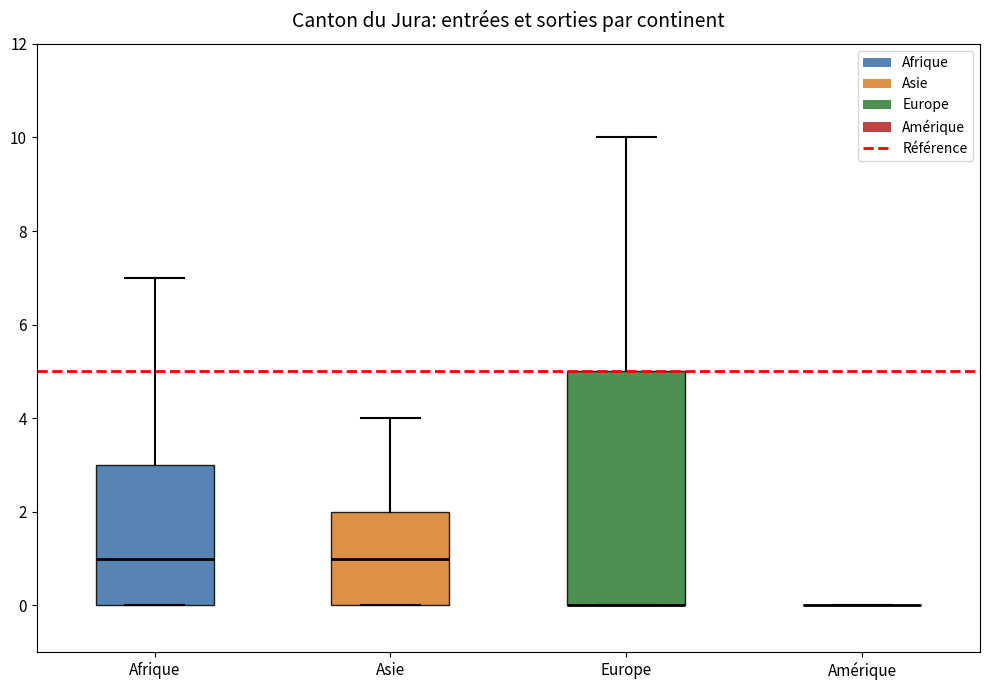

Reading left to right, transcribe this box plot: for each box, give where its median line is, the range the box spans, and where its two whiskers end, as read against the y-axis. The values are not printed on the chart, so give them approximately, as read against the axis.

Afrique: median 1, box 0 to 3, whiskers 0 to 7
Asie: median 1, box 0 to 2, whiskers 0 to 4
Europe: median 0 (drawn on the box's lower edge), box 0 to 5, whiskers 0 to 10
Amérique: box collapsed to a line at 0, whiskers 0 to 0